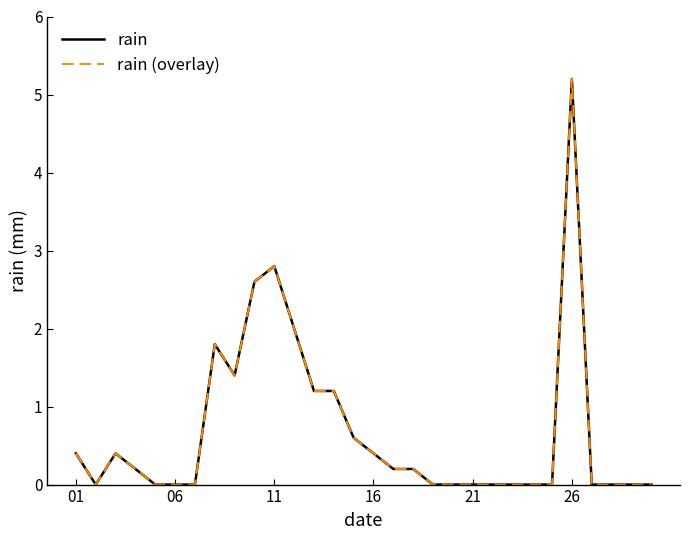

What is the greatest value displayed?

5.2